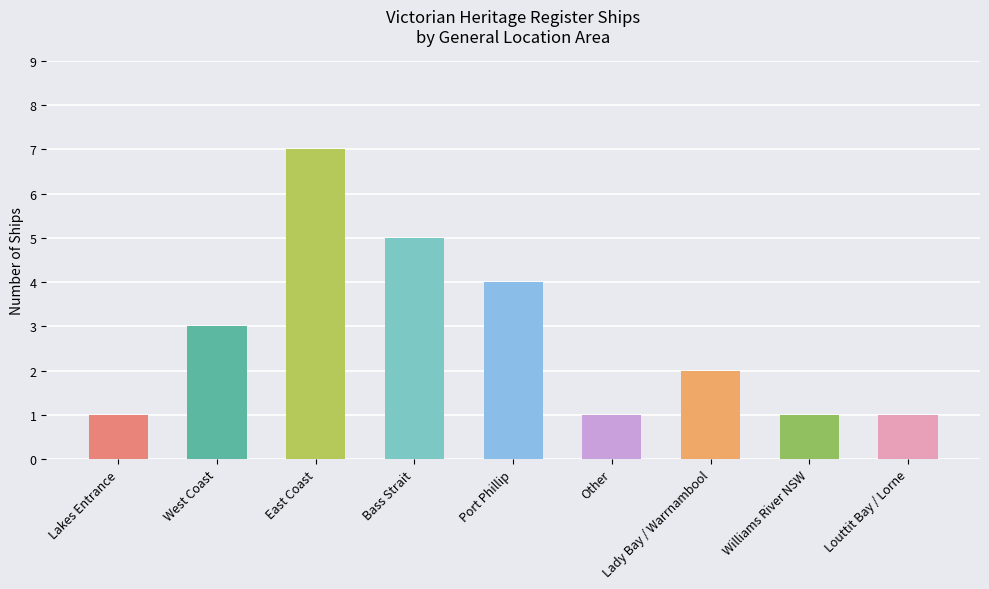

At which label is the value closest to 4?

Port Phillip